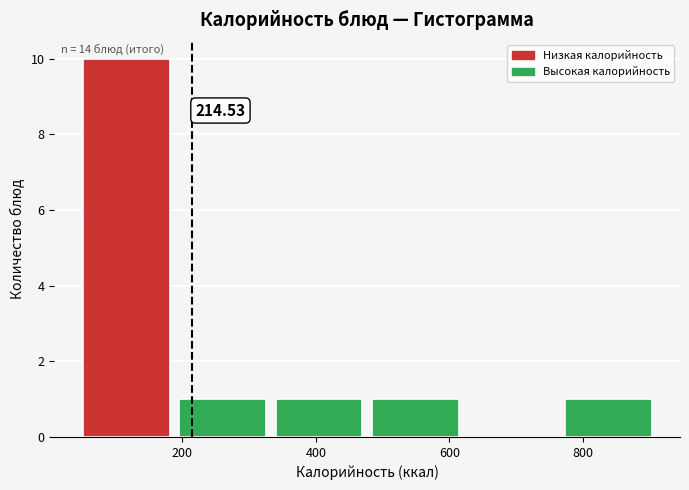

Which range on the x-axis has the tallest bar?

60 to 200